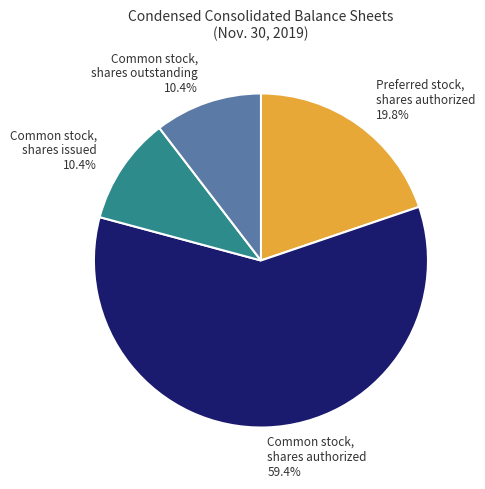

Count the number of slices in the pie.

4